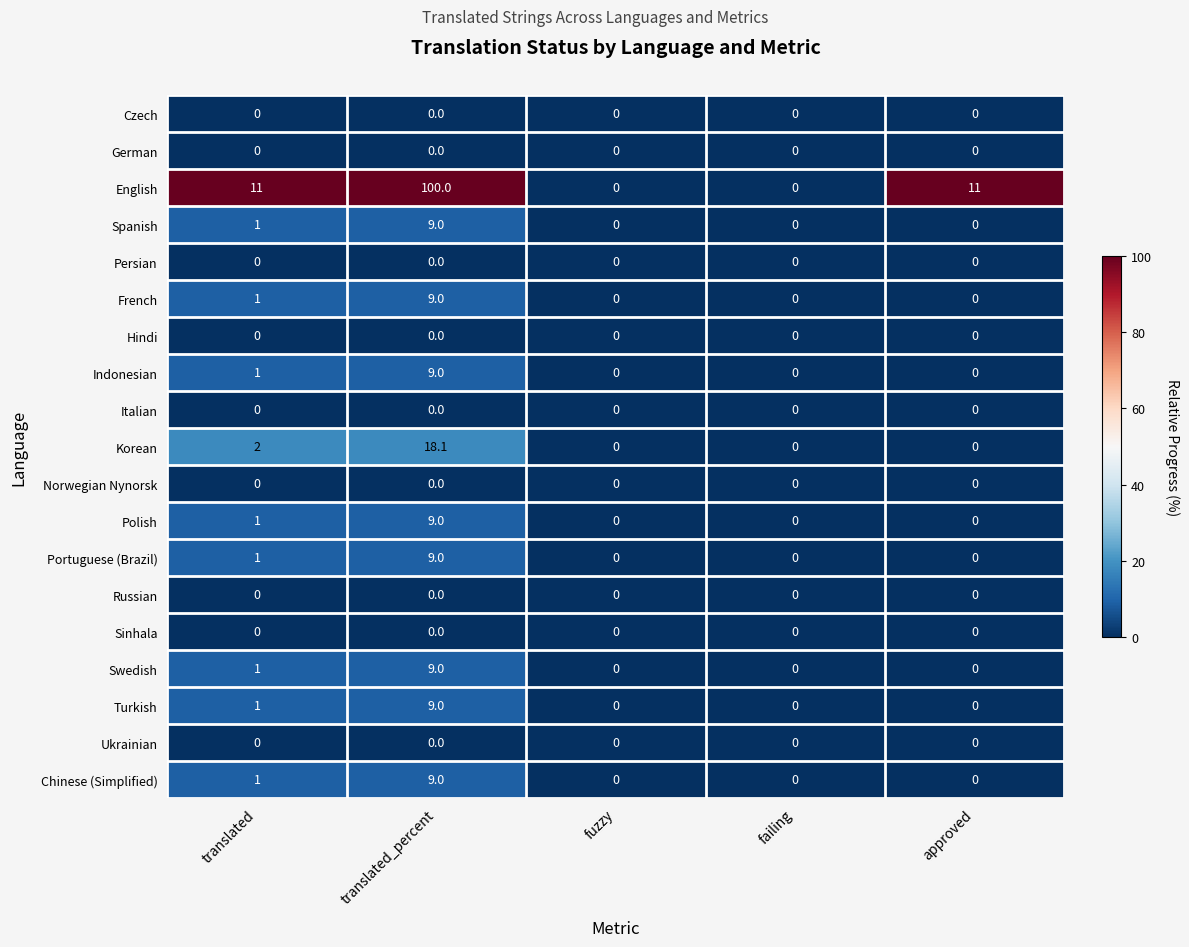

Which series changed the most between translated_percent and failing?

English